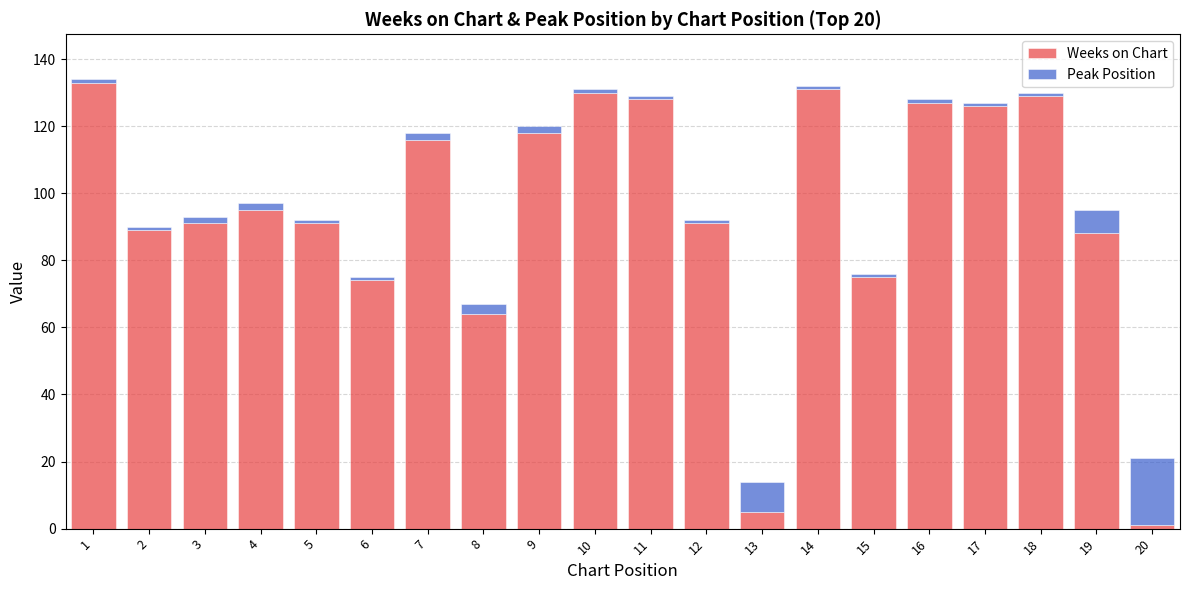

Is it true that Weeks on Chart equals 133 at 1?

True